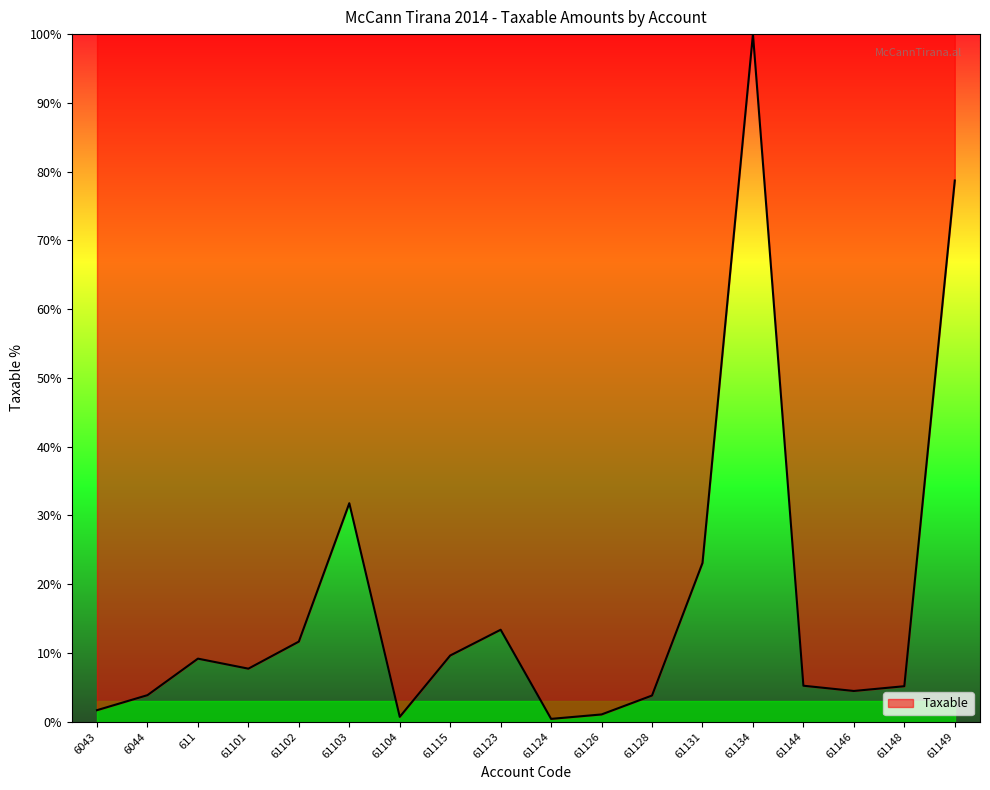

The chart shows a value of 9.2 at 611. True or false?

True